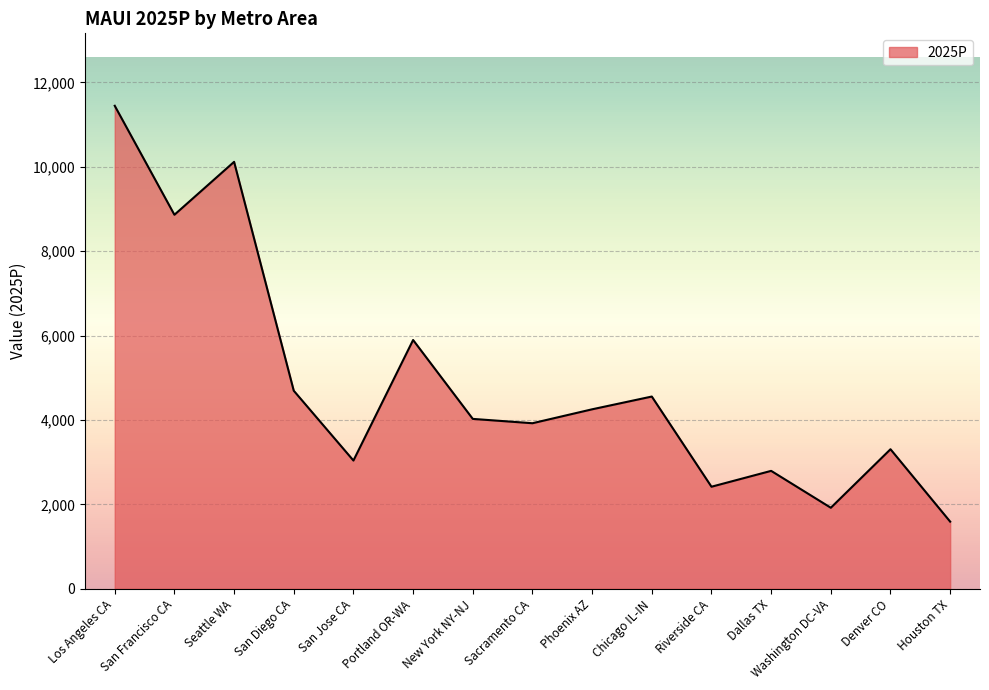

Is it true that the value at Chicago IL-IN is 4556.1?

True